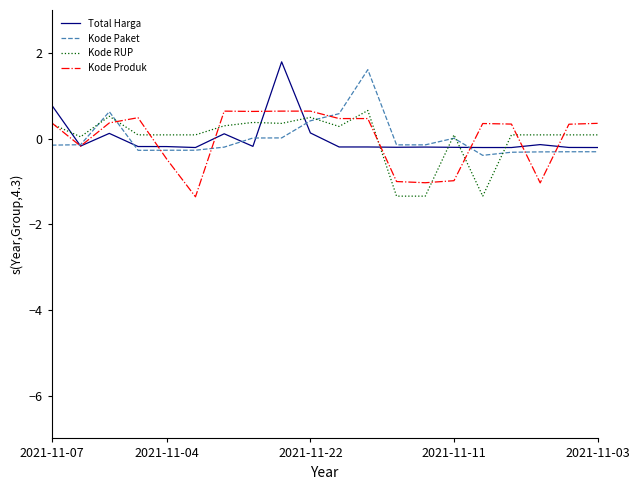

What is the maximum value shown in the chart?

1.8